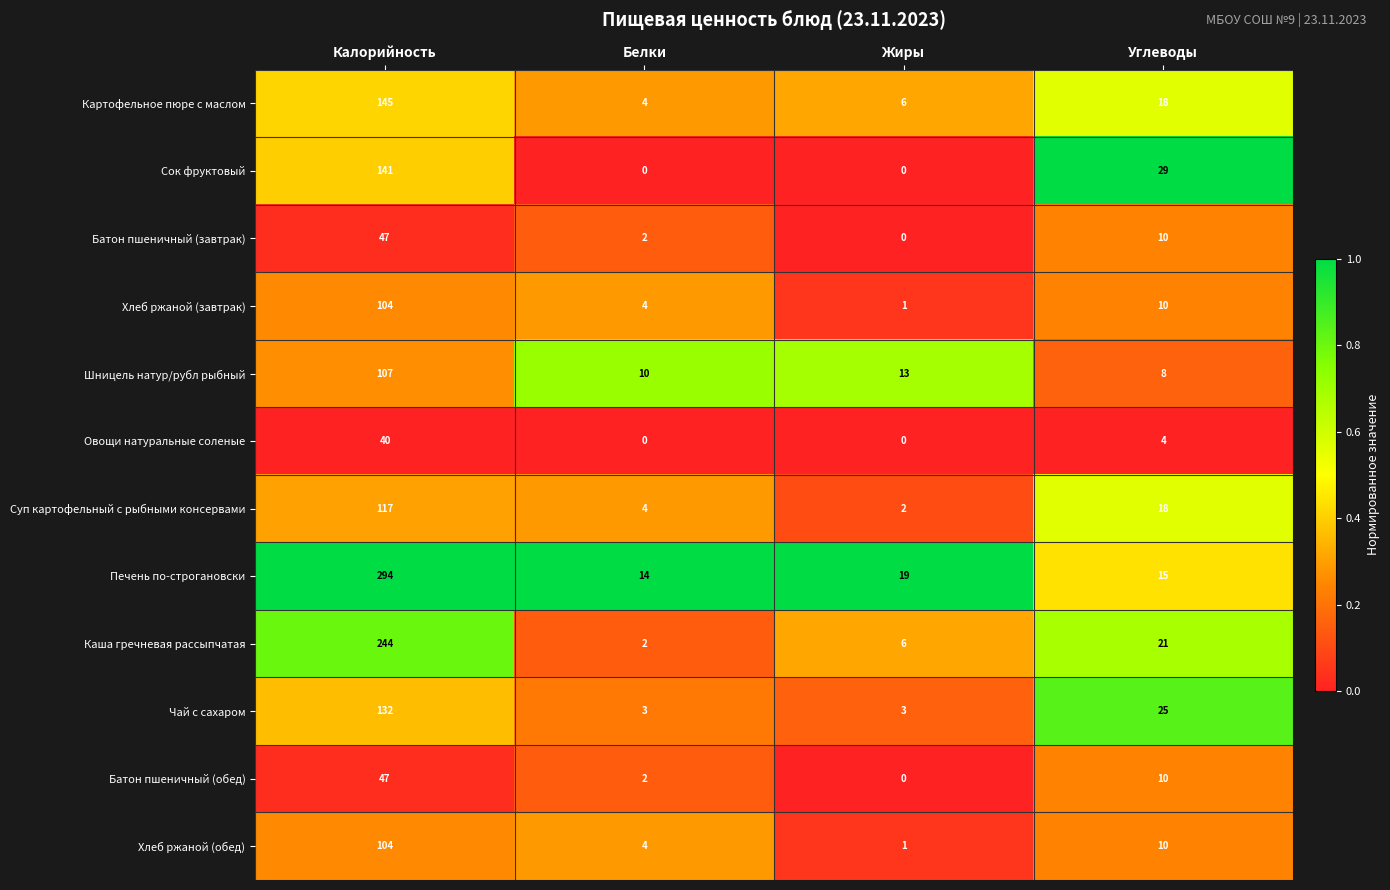

What is the difference between the Печень по-строгановски values at Жиры and Калорийность?

275